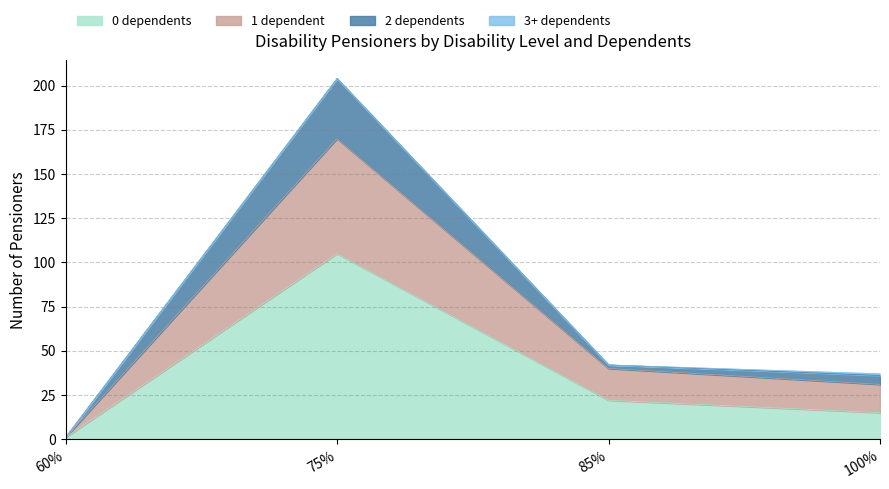

At which category is the sum across all series the highest?

75%